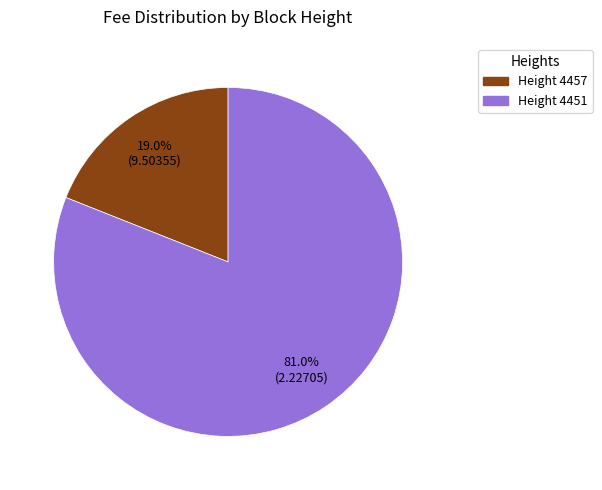

Is there a majority slice in this chart?

Yes